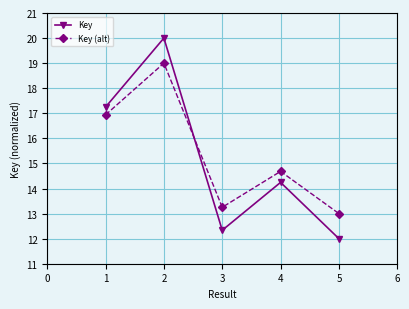

Between 1 and 3, which series saw the biggest shift?

Key